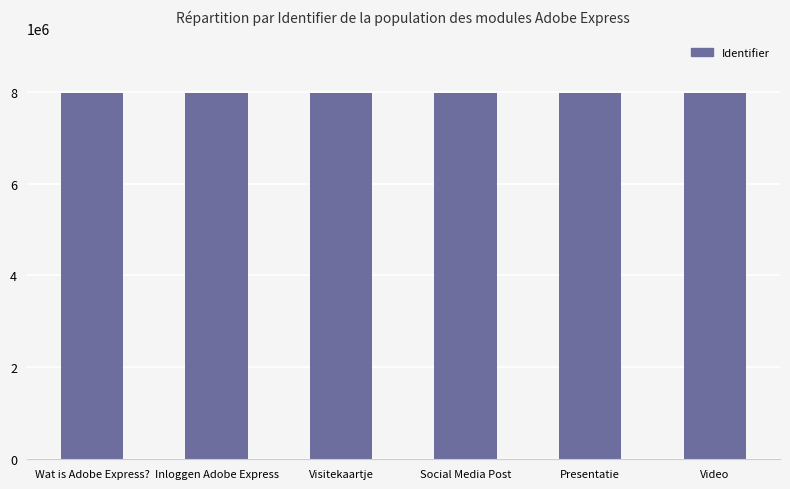

What is the sum of the values at Video and Wat is Adobe Express??

15934042